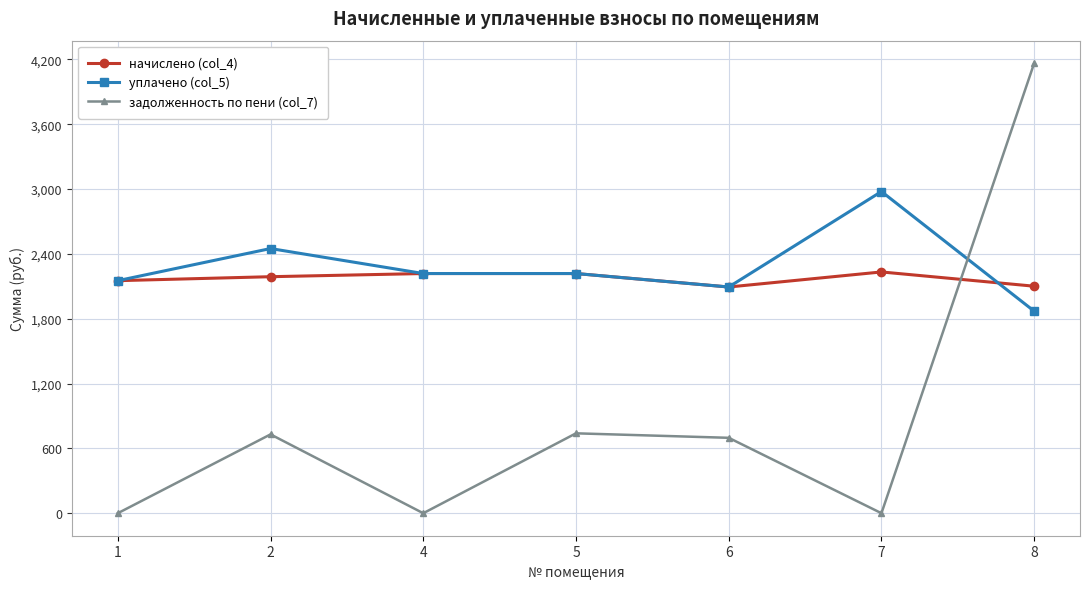

Which series ends up on top after the final intersection of начислено (col_4) and задолженность по пени (col_7)?

задолженность по пени (col_7)